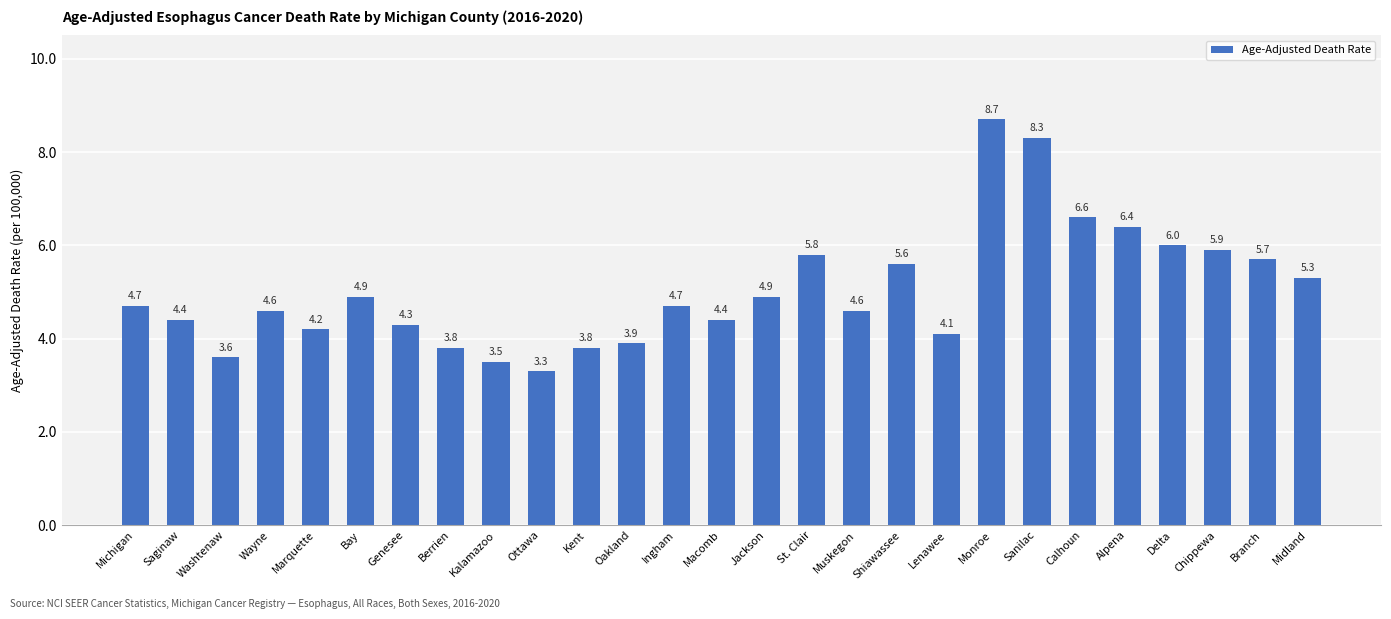

True or false: the data shows 6.1 at Oakland.

False